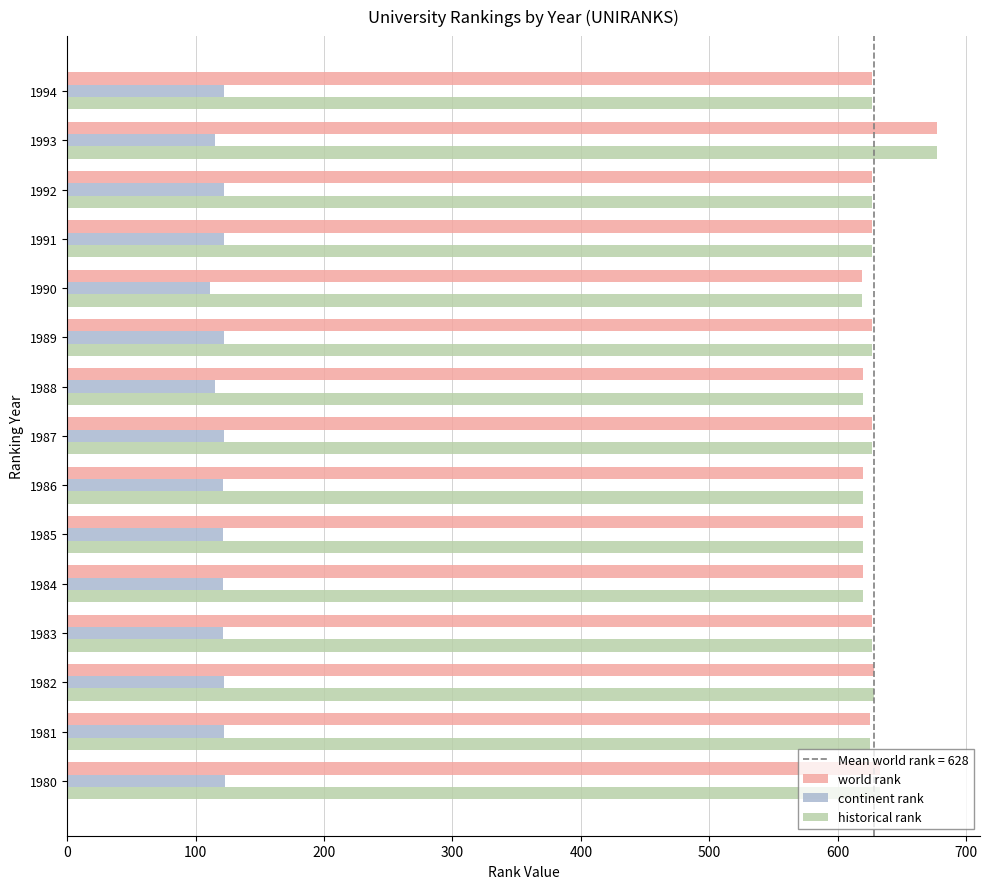

At which label does historical rank reach its peak?

1993